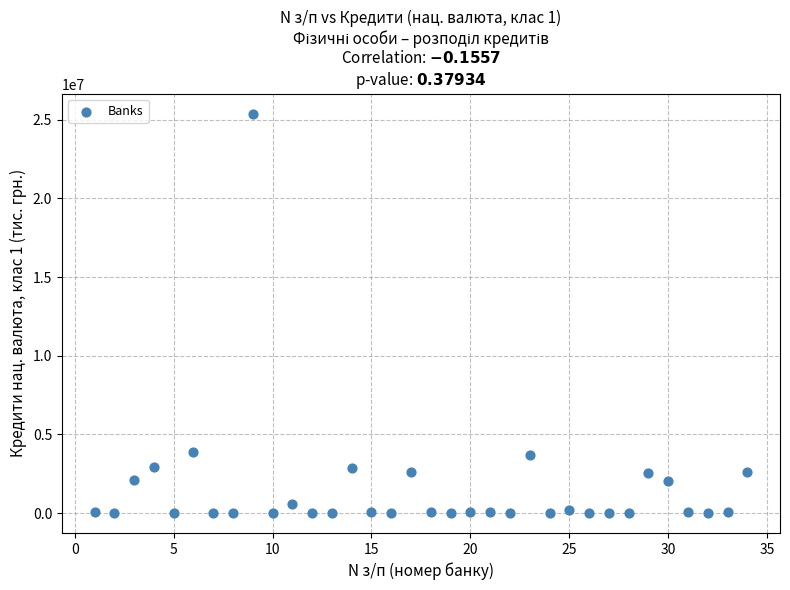

What is the range of X values (max minus min)?

33.0